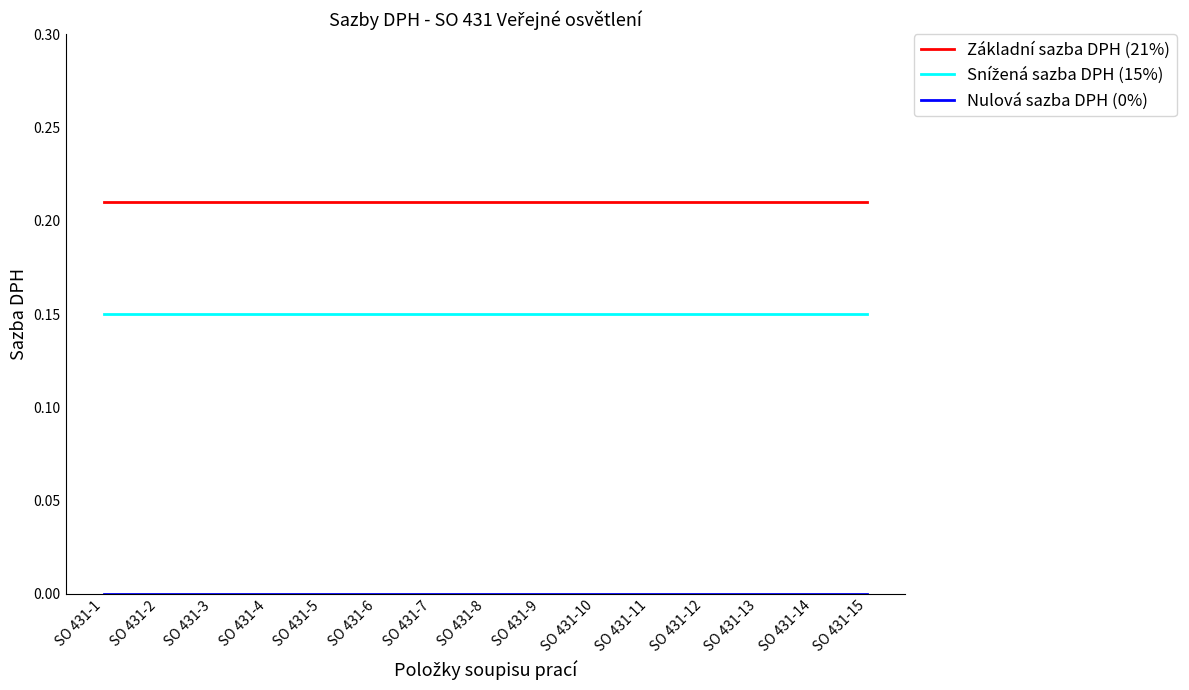

How many distinct data groups are displayed?

3